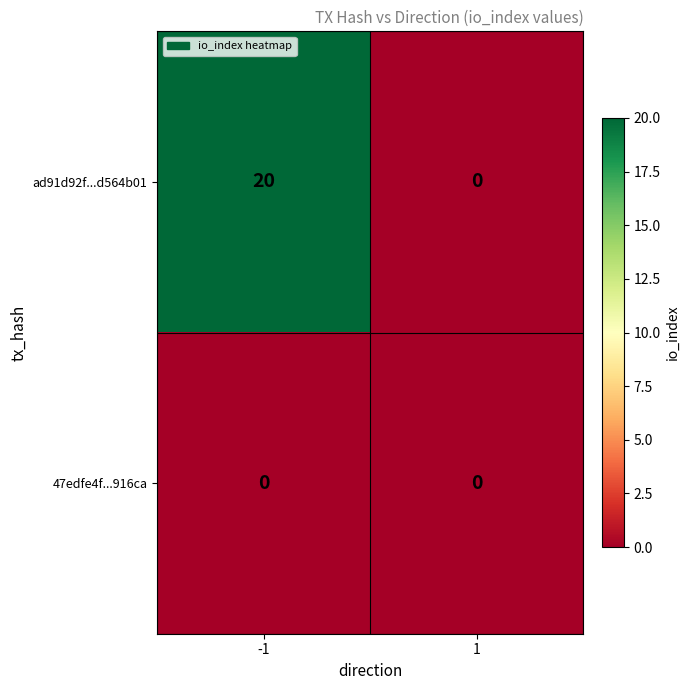

List the series in order of their peak value, lowest first.

47edfe4f...916ca, ad91d92f...d564b01